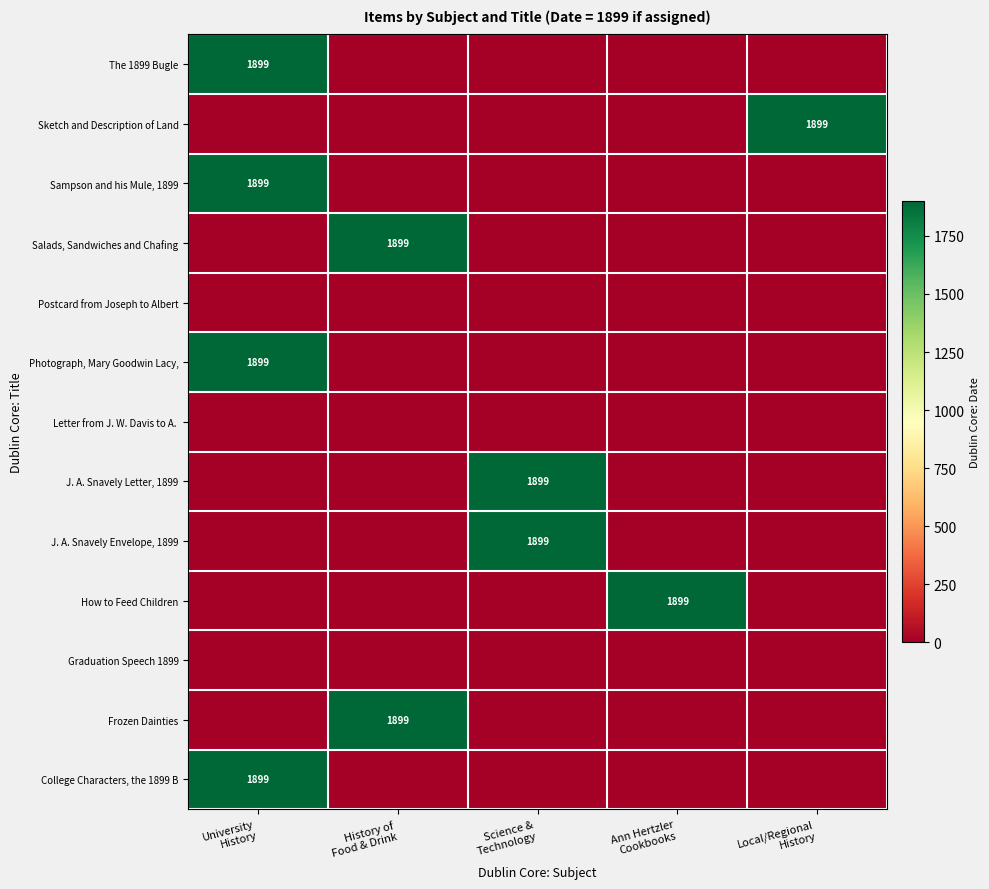

Count the number of data series in this chart.

13